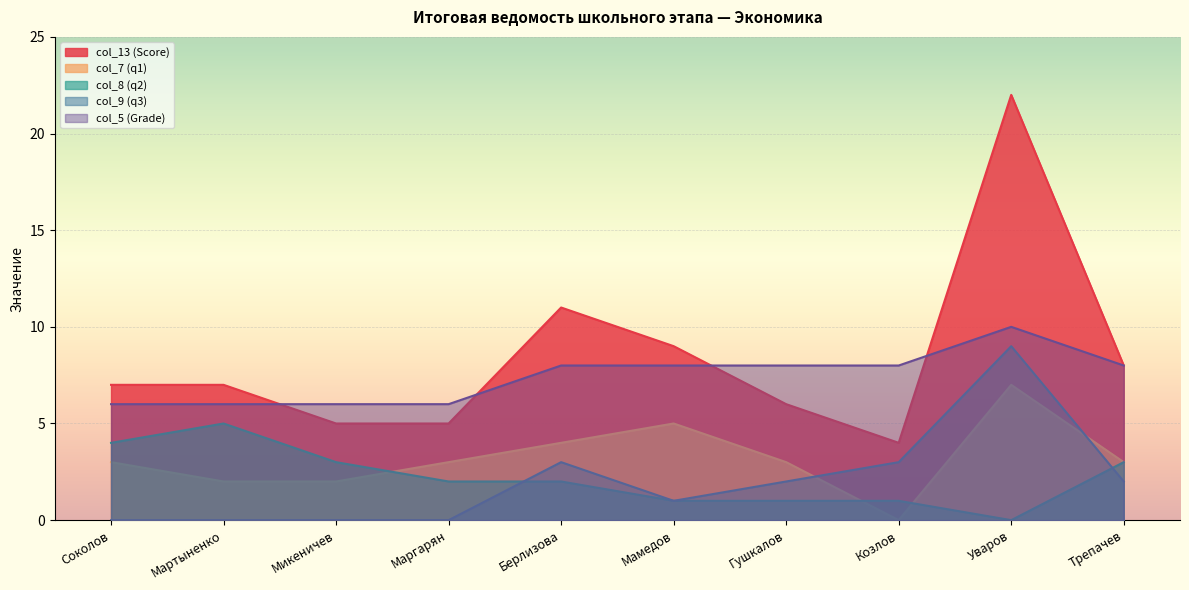

How many lines are shown in the chart?

5